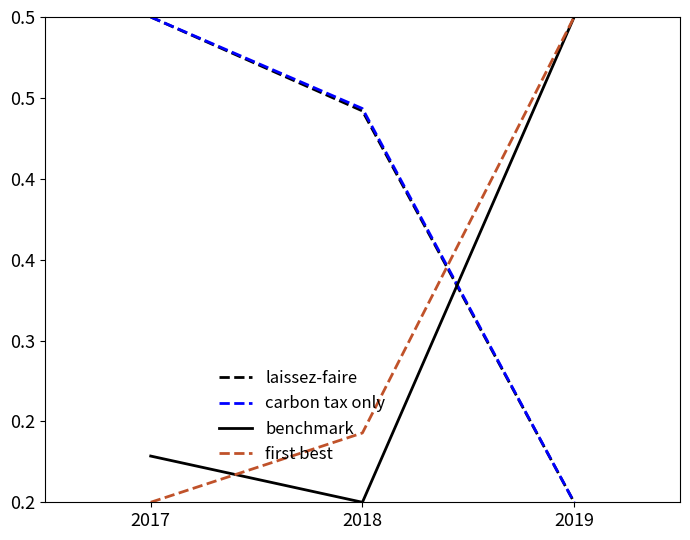

What is the difference between the highest and lowest values at 2017?

0.3